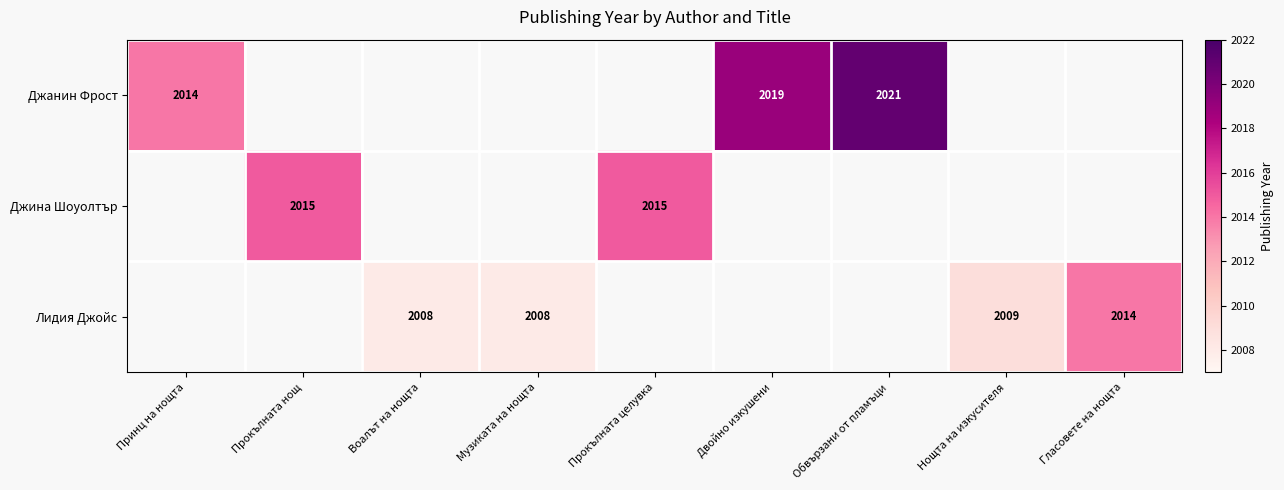

The value of Джанин Фрост at Принц на нощта is 2014. True or false?

True